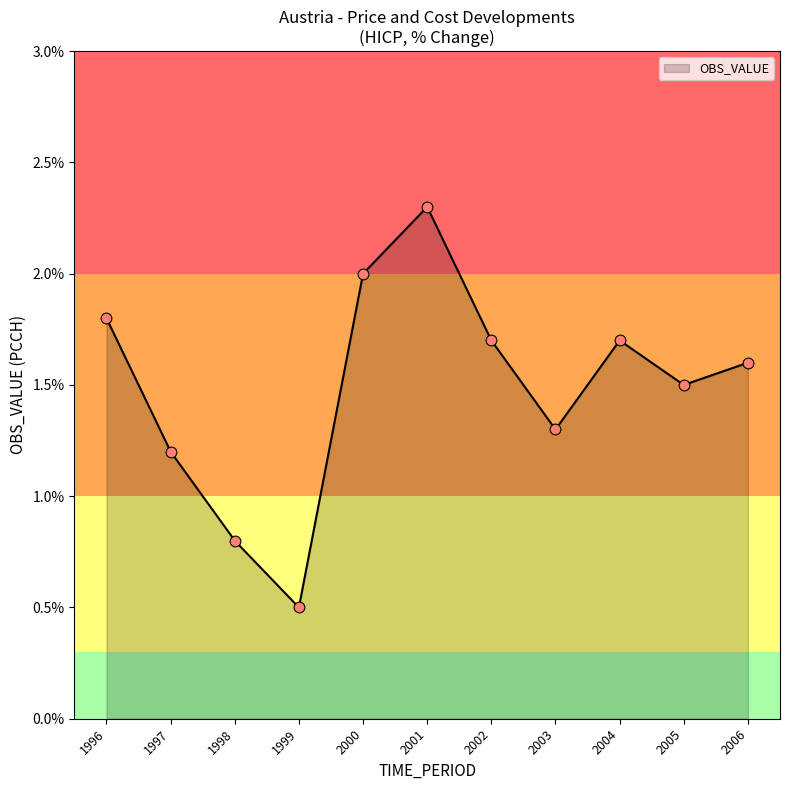

What is the change in value from 2001 to 2004?

-0.6